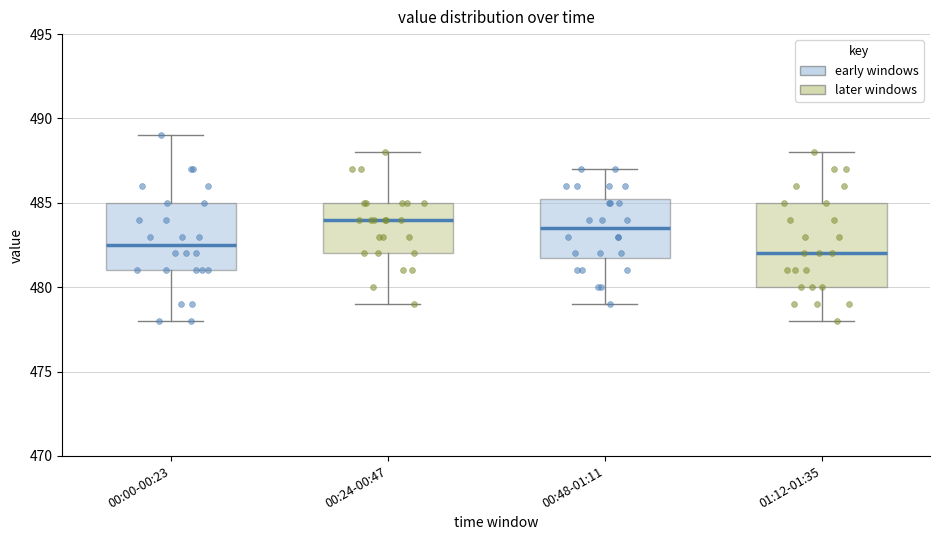

Where is the upper edge of the box for 00:48-01:11 on the y-axis? The values are not printed on the chart, so give them approximately, as read against the axis.

485.5